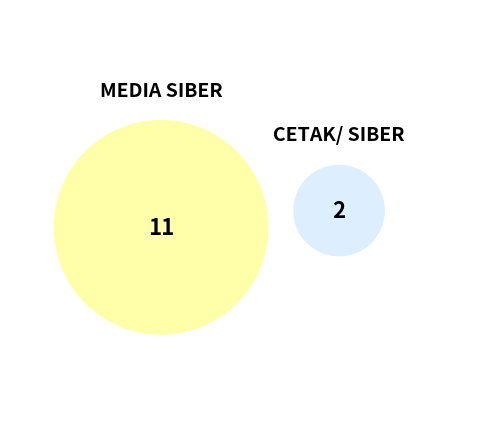

Is CETAK/ SIBER the majority of the pie?

No